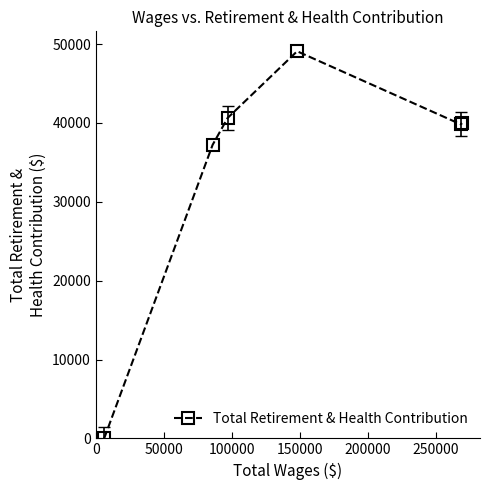

What is the value of the 2nd point from the left?

37223